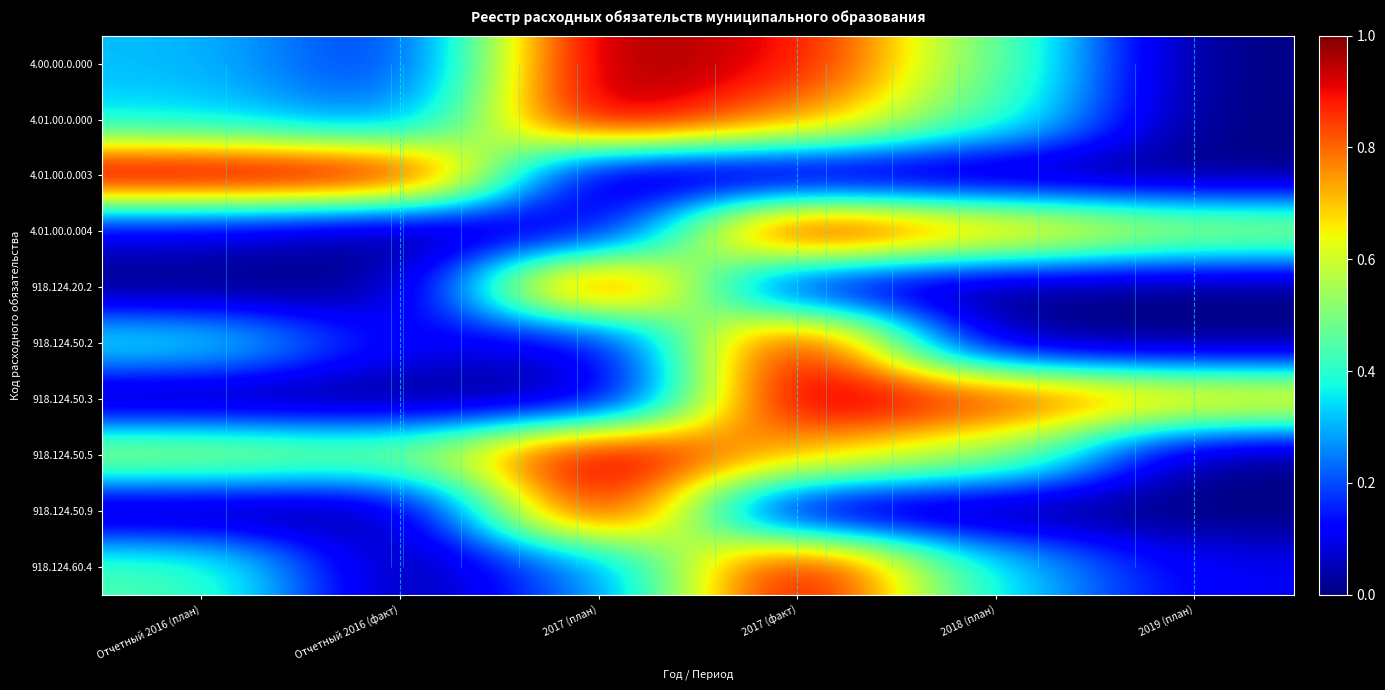

How many categories are shown in the chart?

6